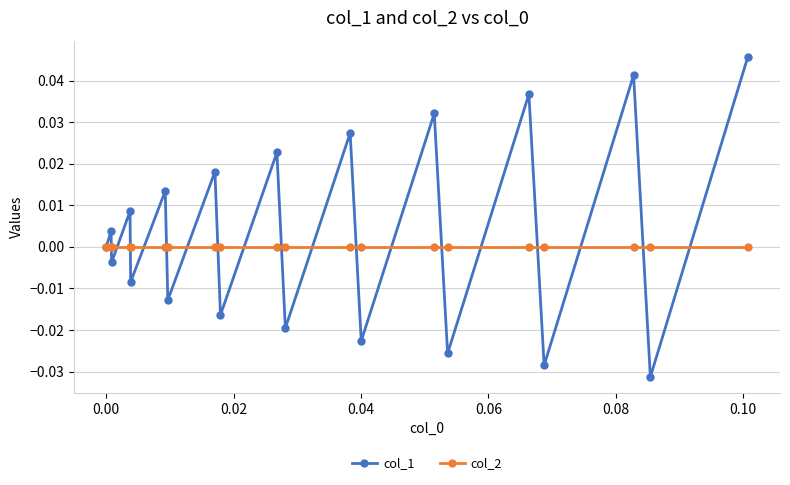

True or false: col_2 and col_1 cross at least once.

True